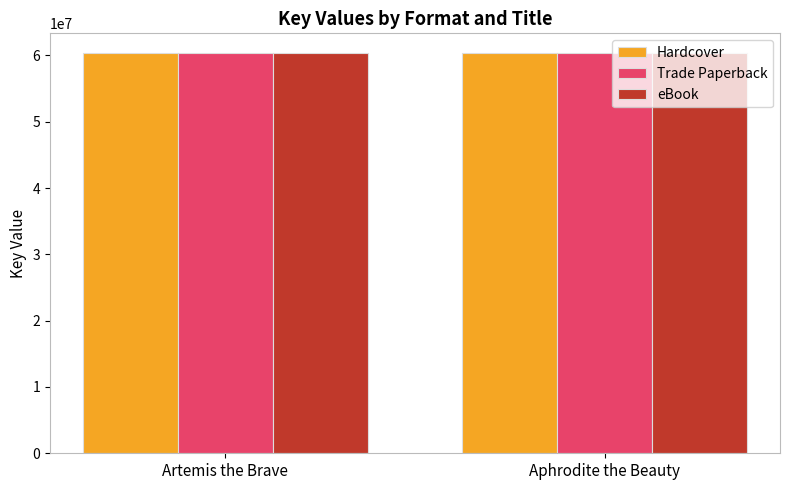

True or false: eBook has a value of 84438071 at Artemis the Brave.

False